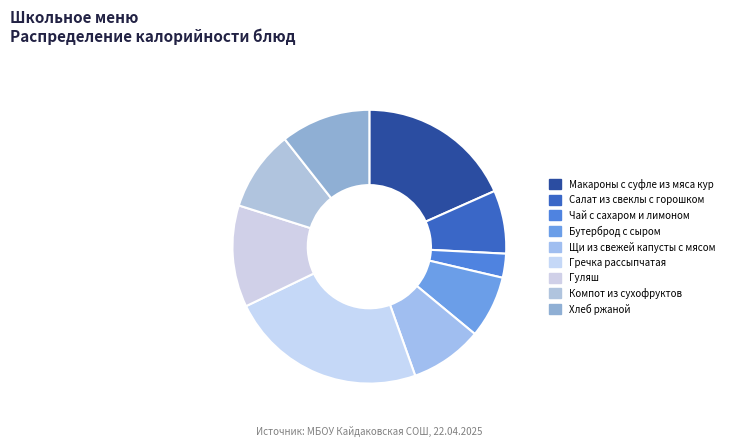

Is Гречка рассыпчатая the majority of the pie?

No